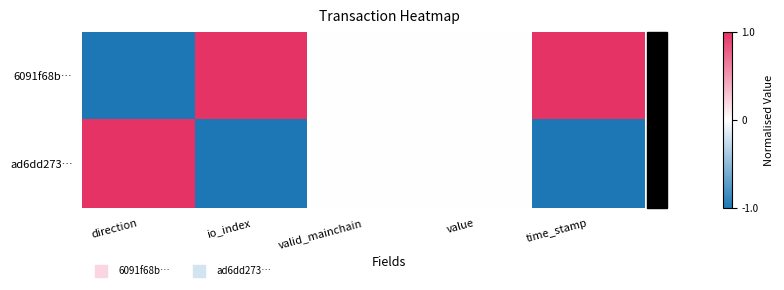

At which category is the sum across all series the highest?

direction